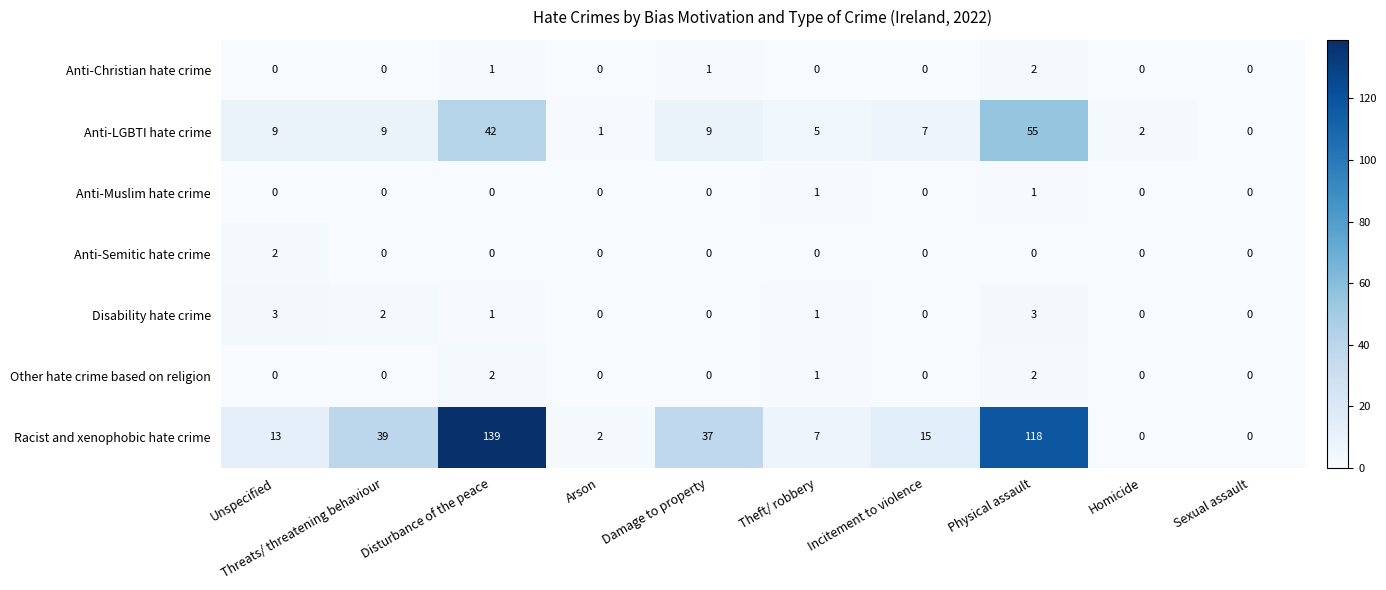

Which series has the largest range (max minus min)?

Racist and xenophobic hate crime